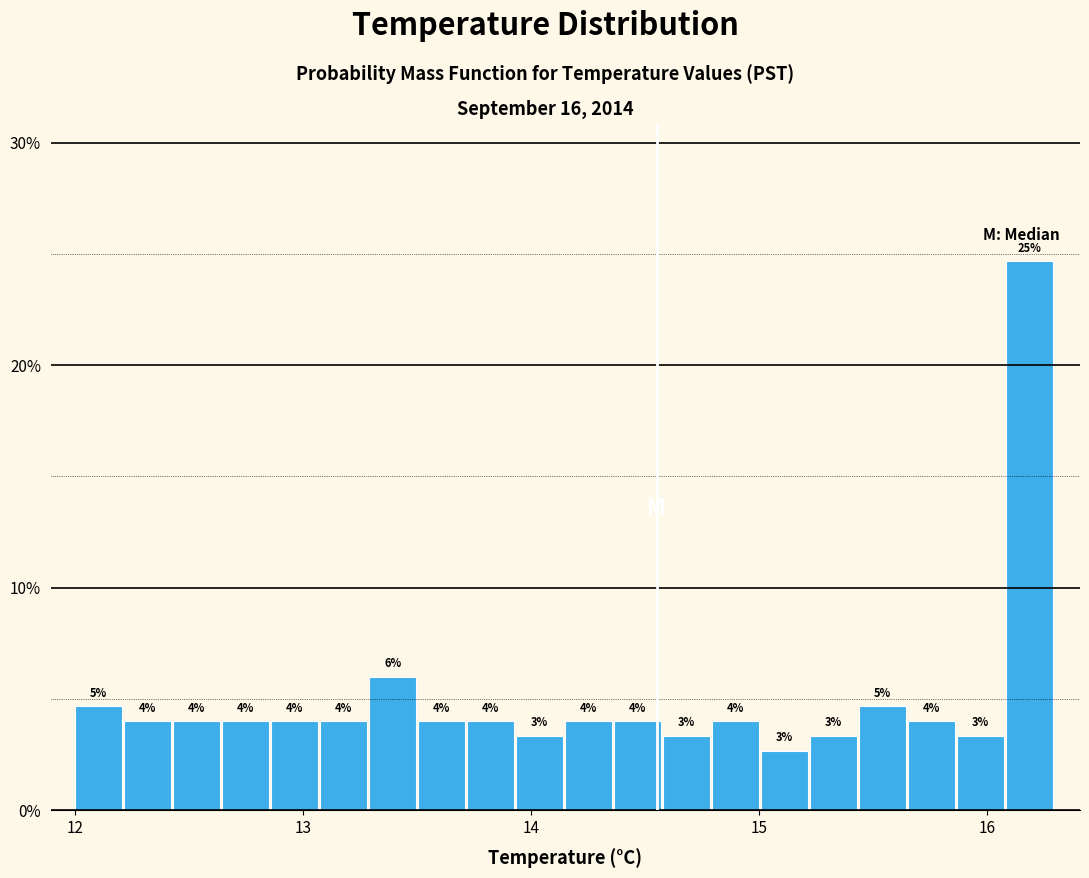

Read against the x-axis, roughly where is the centre of the tallest bar?

16.2